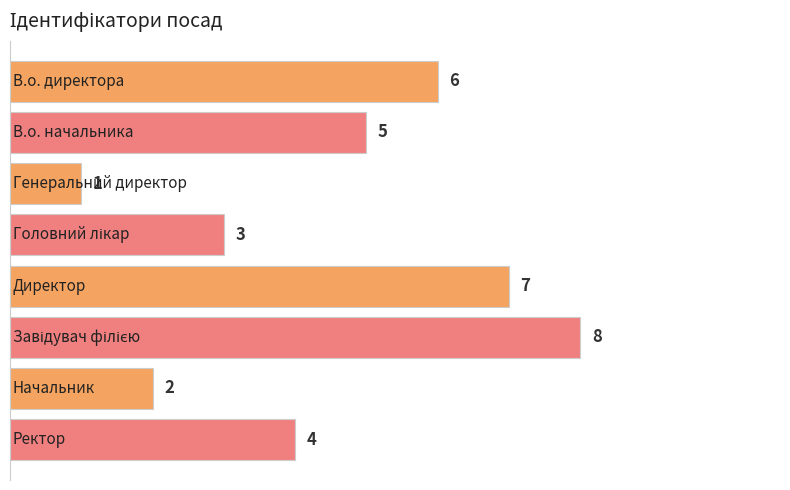

How many values are between 3 and 7?

5